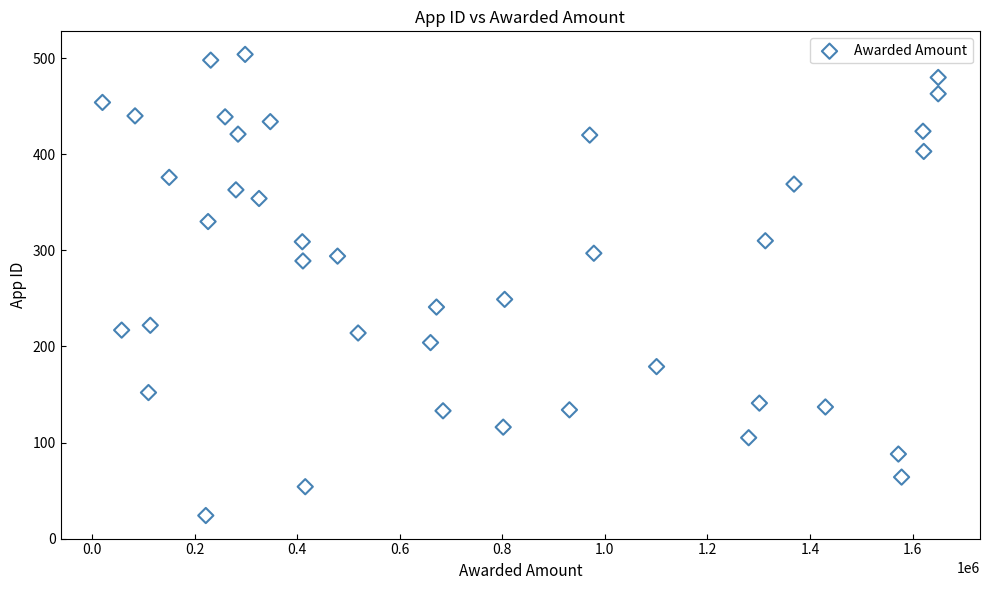

What is the range of Y values (max minus min)?

480